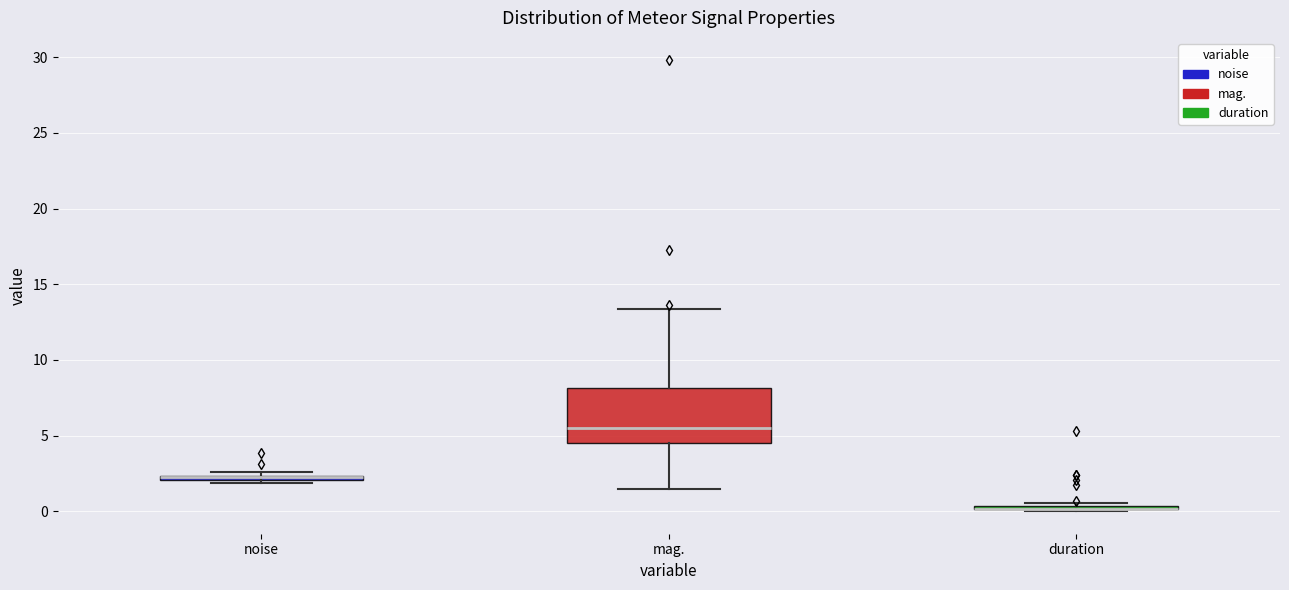

Where does the median line of the box for mag. sit on the y-axis? The values are not printed on the chart, so give them approximately, as read against the axis.

5.5